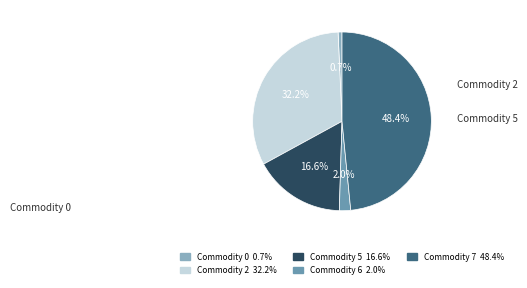

Is there any slice that represents more than half of the pie?

No